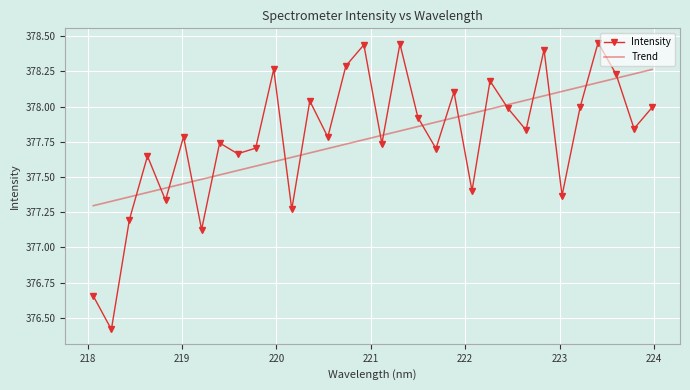

What is the difference between the second highest and minimum values in the Intensity series?

2.0